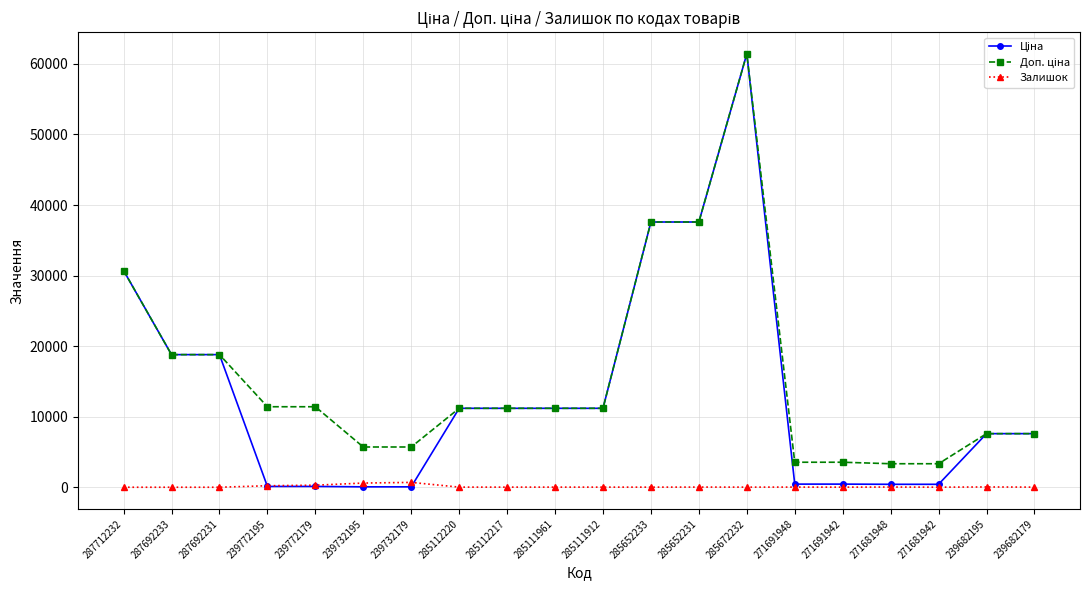

Which category has the highest value across all series?

285672232